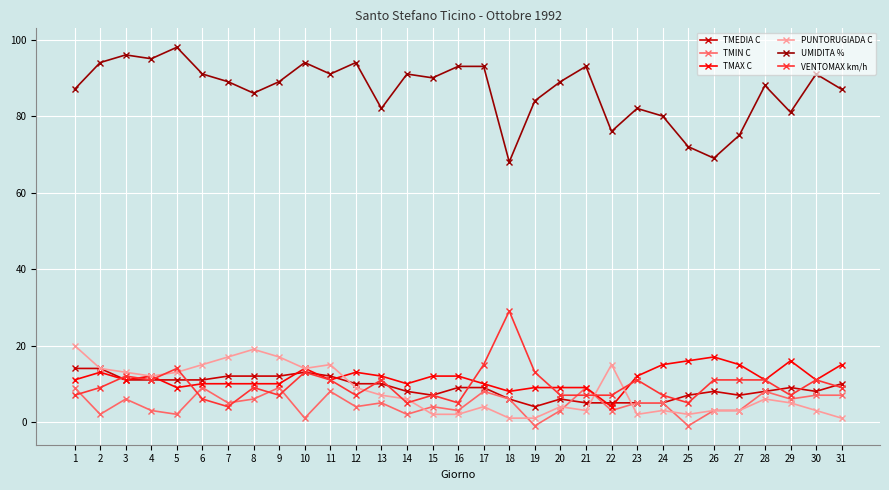

Count the number of data series in this chart.

6